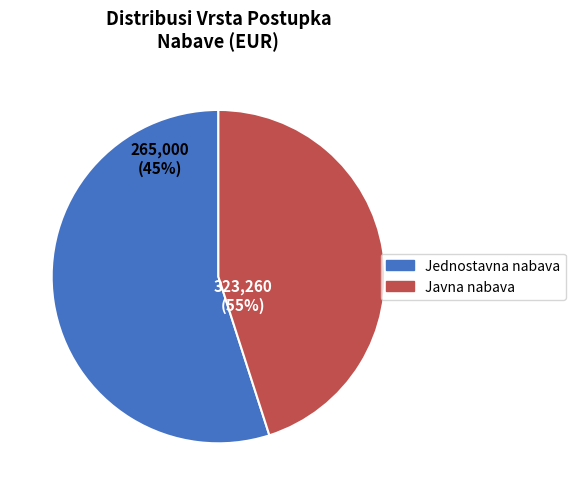

Is Javna nabava the majority of the pie?

No